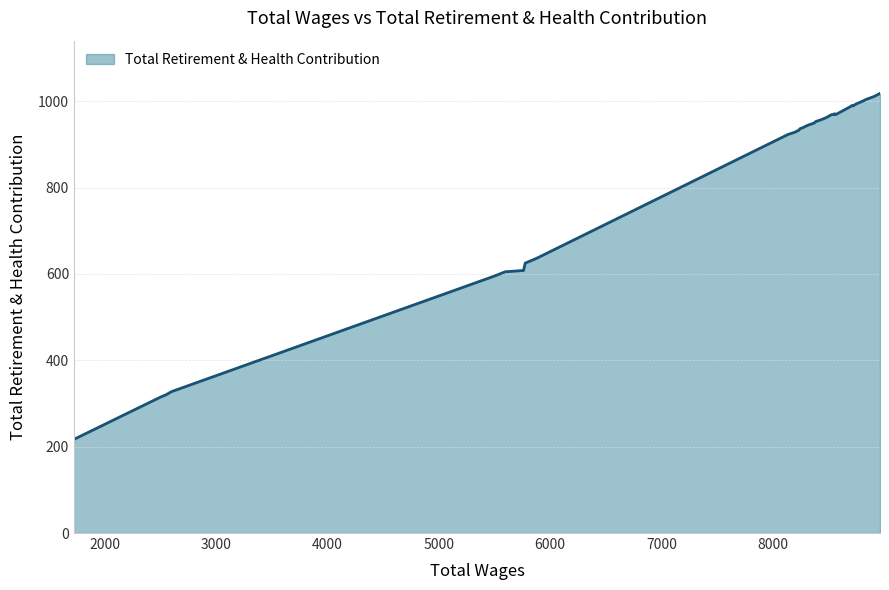

What is the label of the 38th point from the right?

8910.0